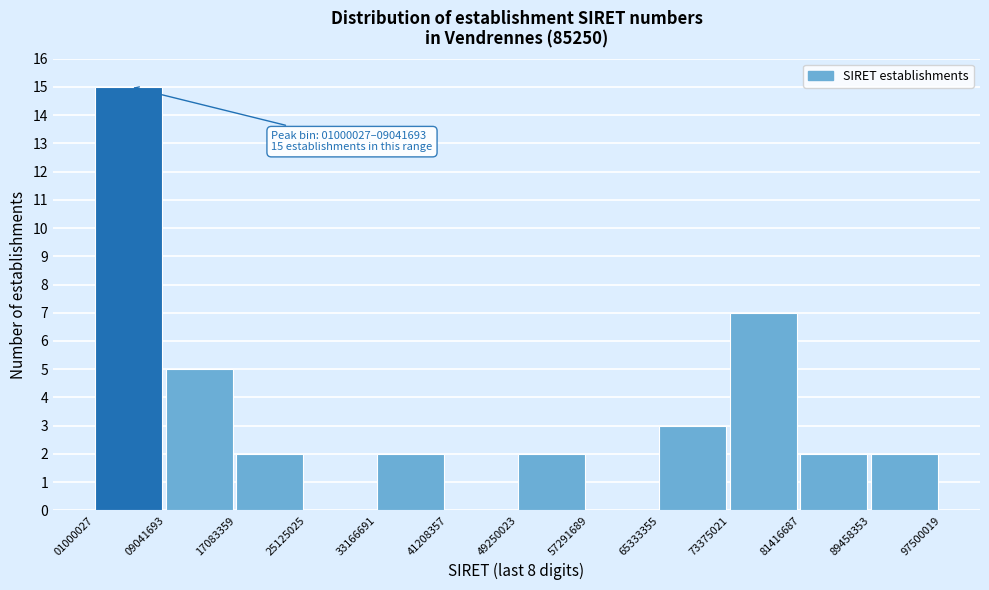

Which range on the x-axis has the tallest bar?

01000027 to 09041693